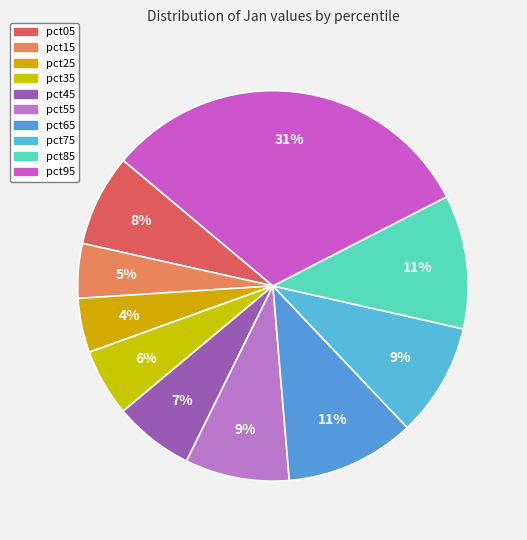

How many segments does this pie chart have?

10